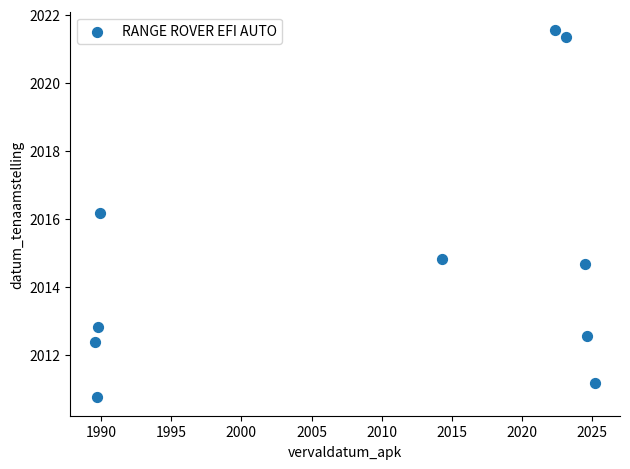

What Y value in the scatter plot is closest to 2016?

2016.2